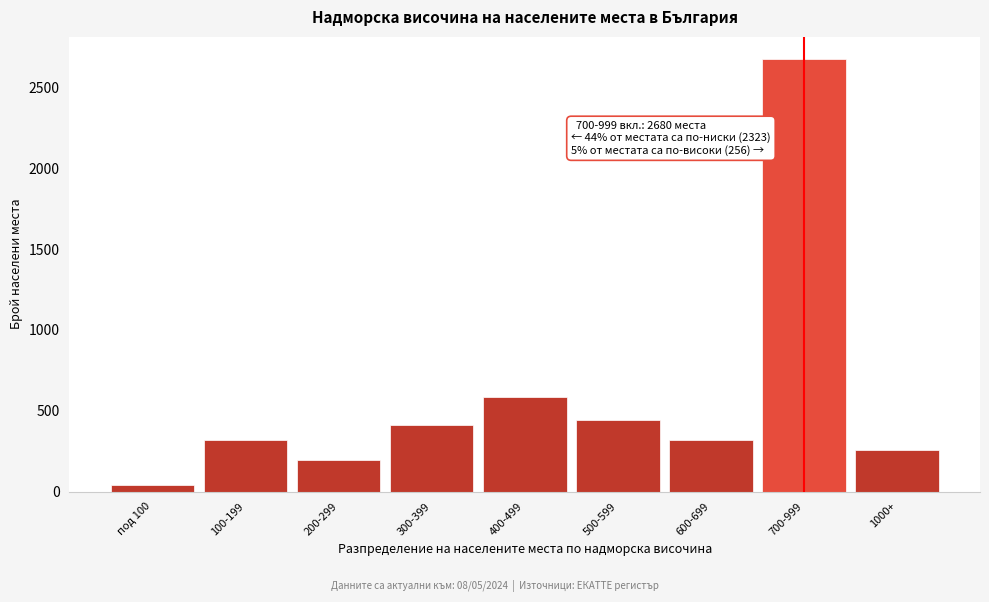

What is the ratio of the value at 200-299 to the value at 600-699?

0.6